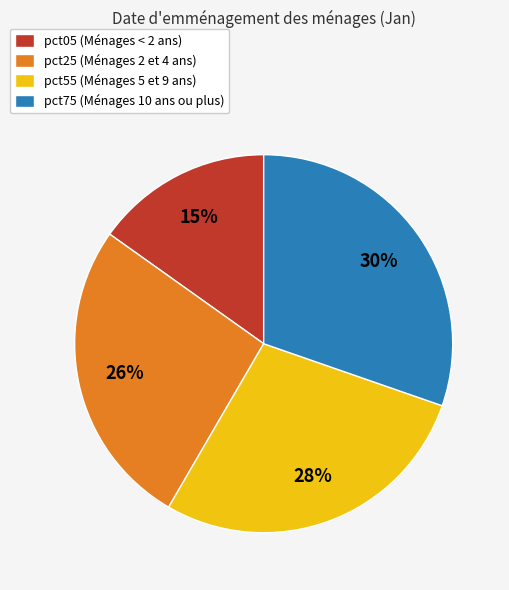

Approximately how many times larger is the value at pct05 (Ménages < 2 ans) compared to pct25 (Ménages 2 et 4 ans)?

0.6